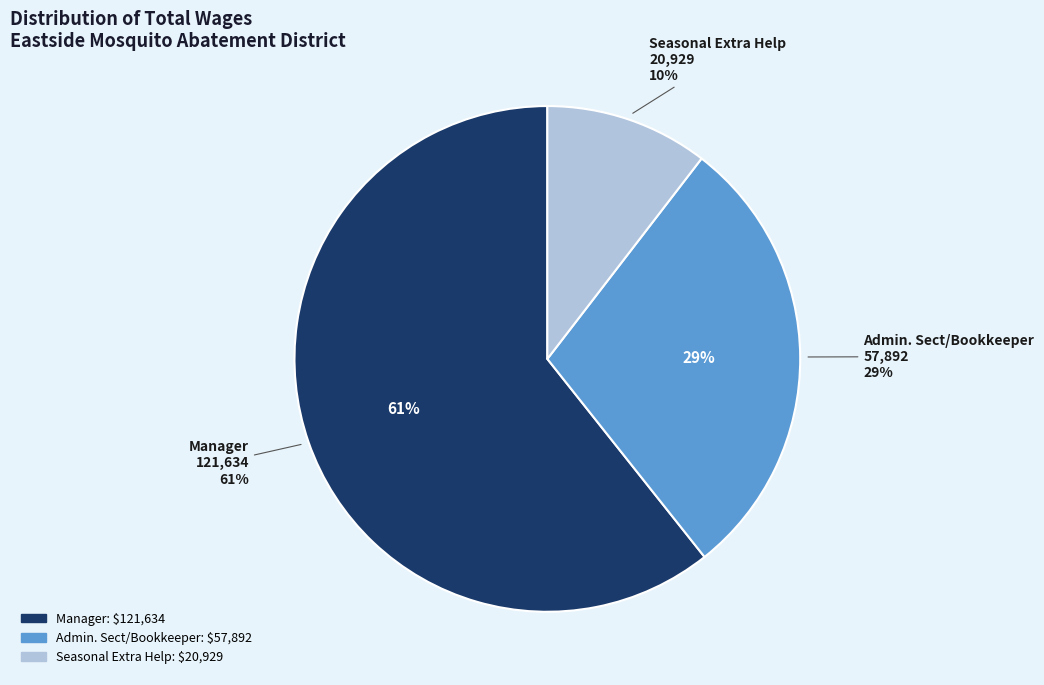

Rank the categories by value from highest to lowest.

Manager, Admin. Sect/Bookkeeper, Seasonal Extra Help